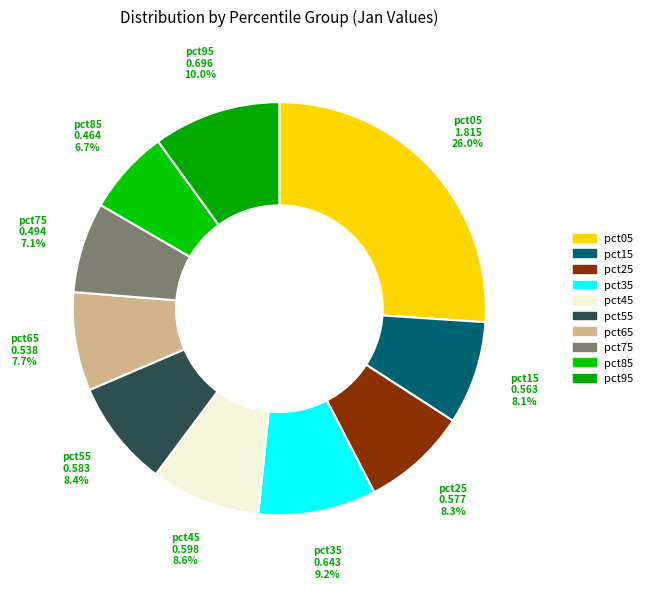

Which slice is the smallest?

pct85